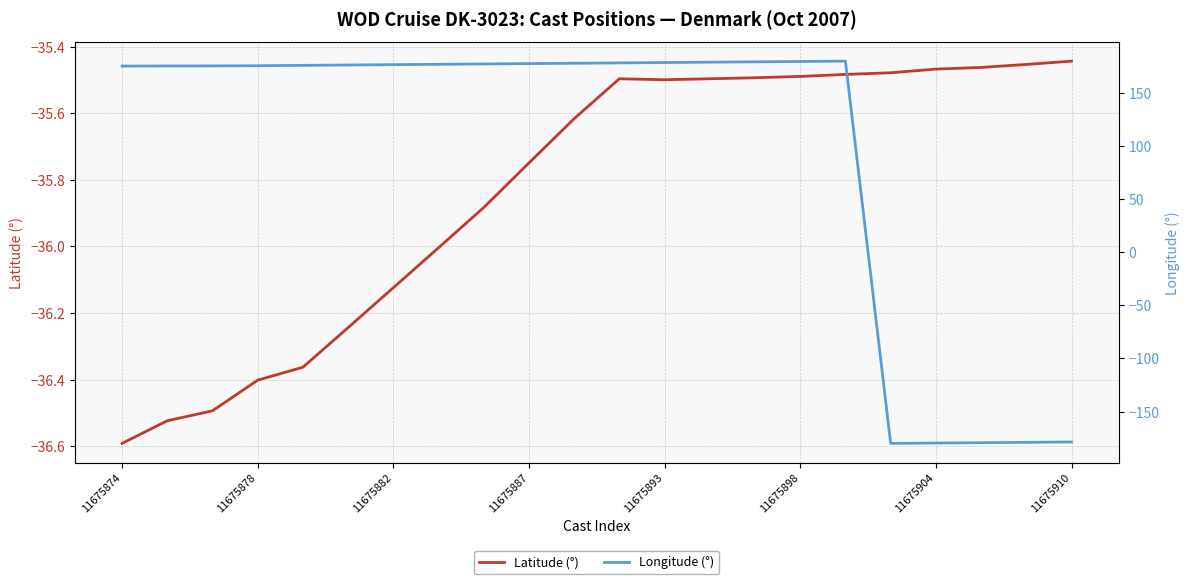

Is the value of Longitude (°) at 11675874 greater than the value of Latitude (°) at 11675878?

Yes